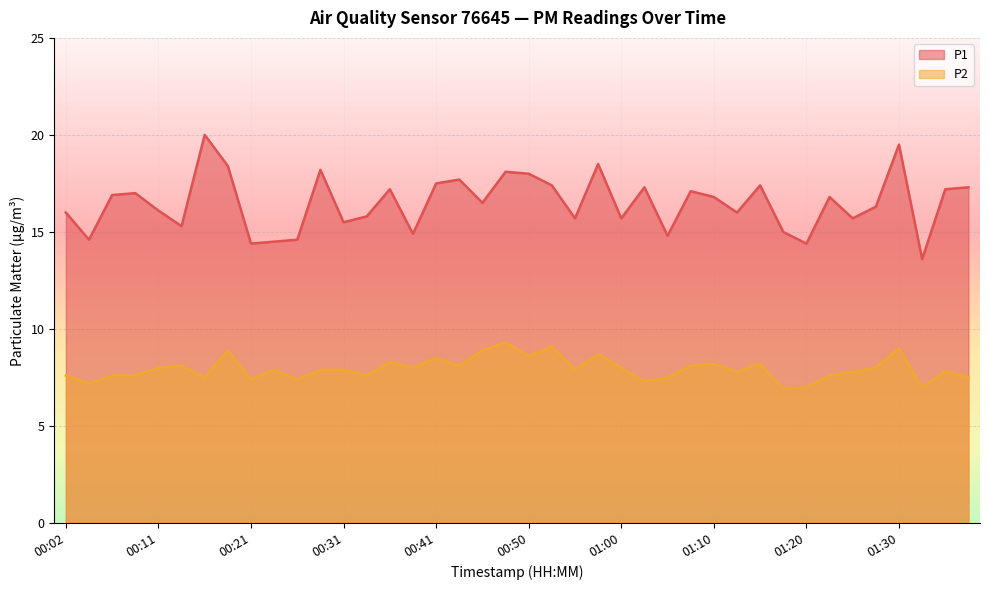

What is the average value of the P2 series?

7.9